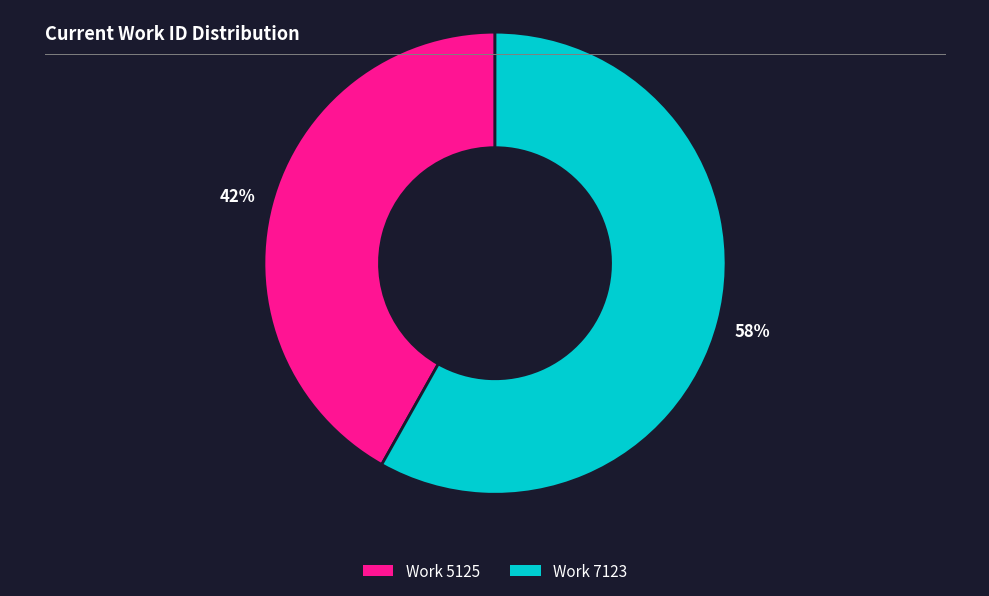

Is there any slice that represents more than half of the pie?

Yes